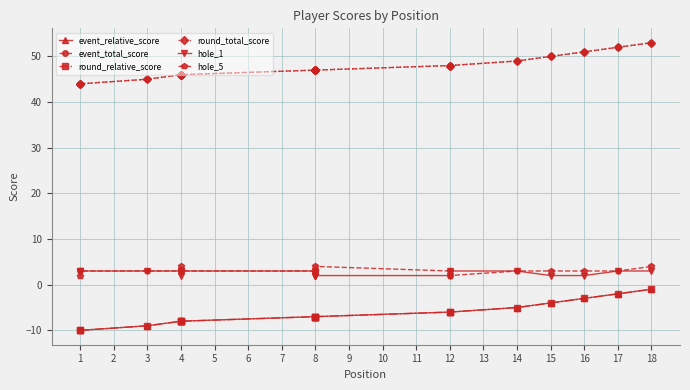

What is the highest value of the hole_5 series?

4